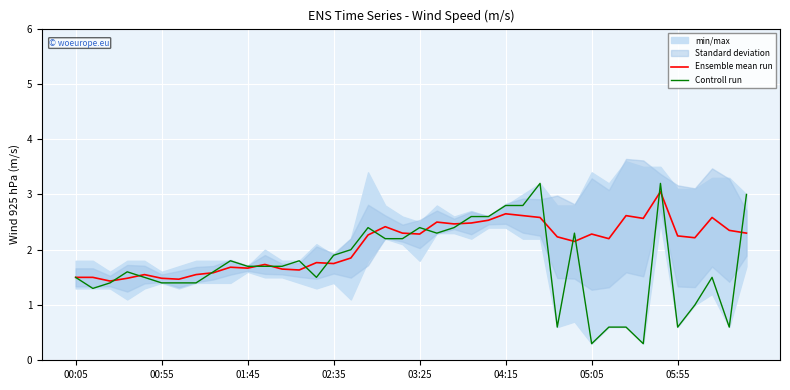

What is the average value of the Controll run series?

1.7